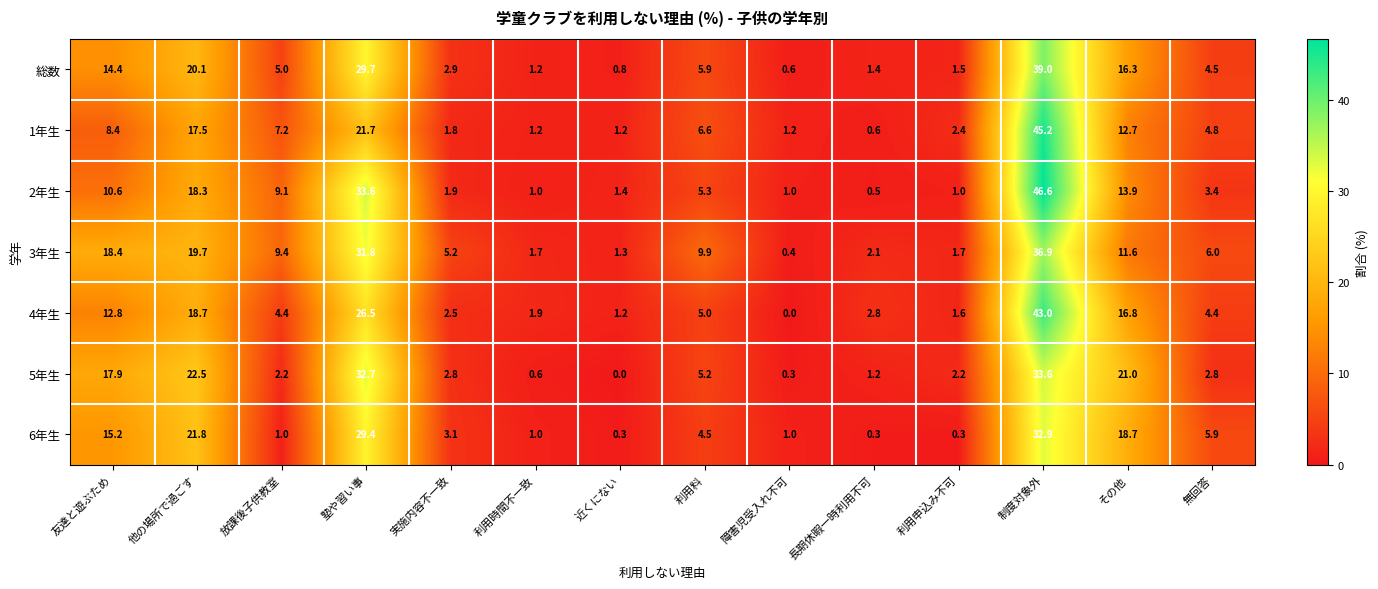

At how many categories does at least one series exceed 19?

4